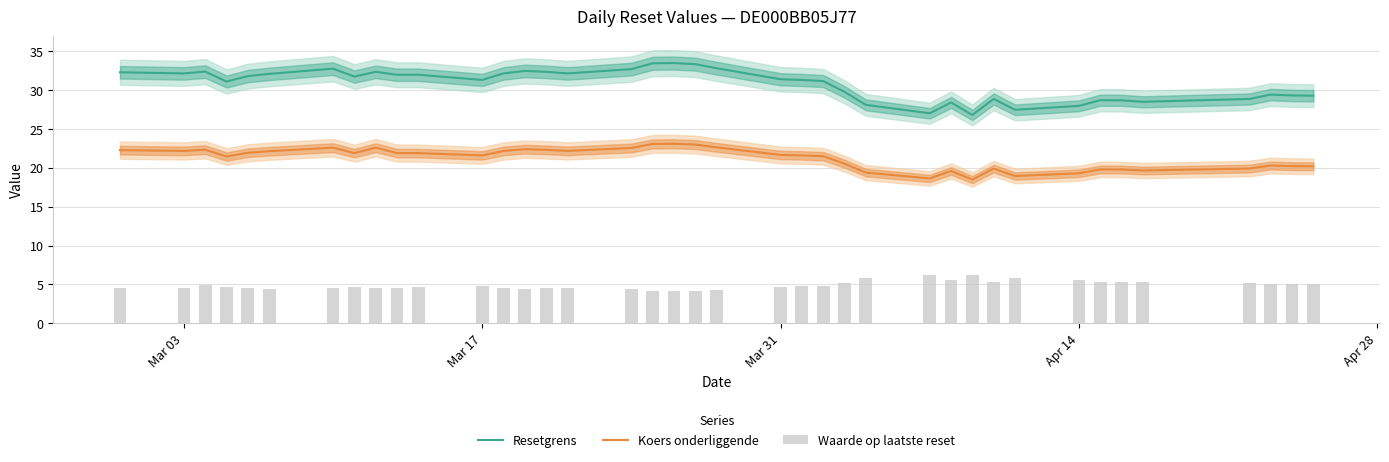

True or false: Koers onderliggende and Resetgrens cross at least once.

False